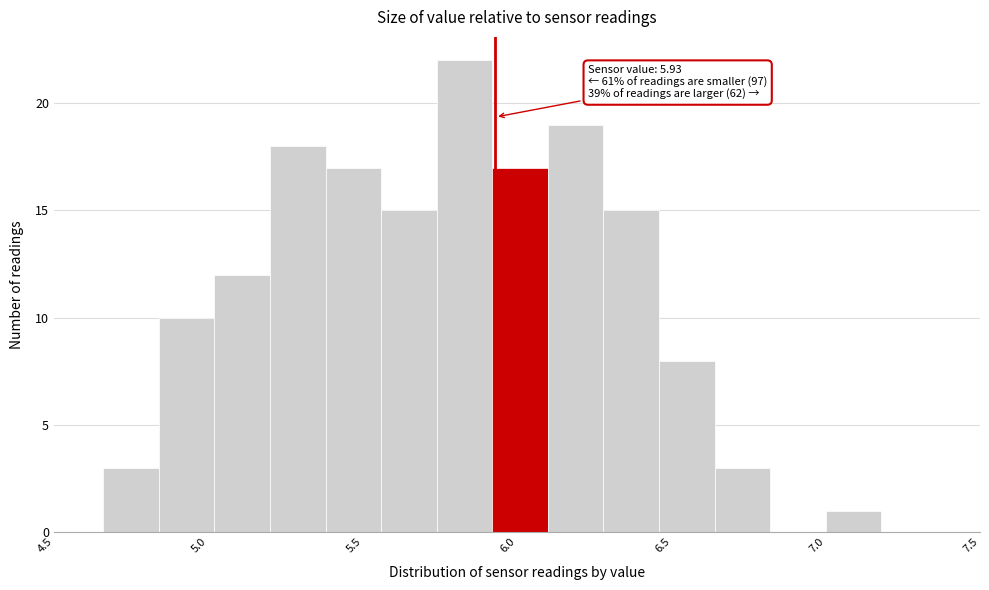

Around what value on the x-axis is the tallest bar? Give the approximate position of its centre, as read against the axis.

5.85